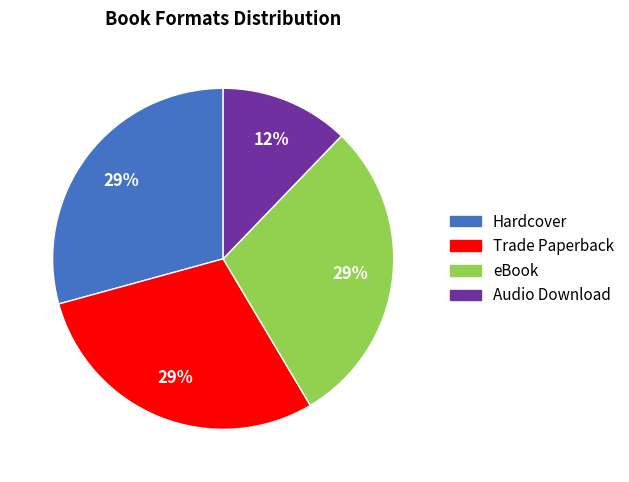

To the nearest percent, what portion does Audio Download represent?

12%